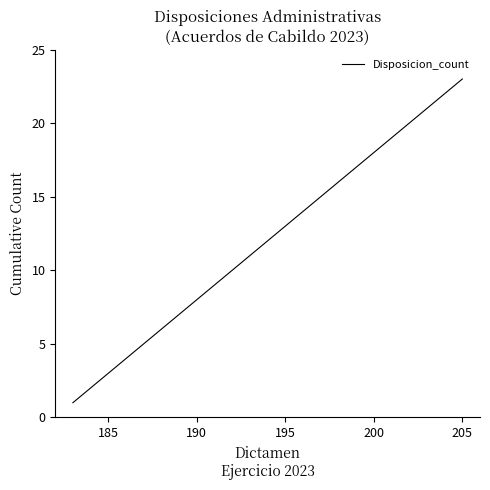

What is the greatest value displayed?

23